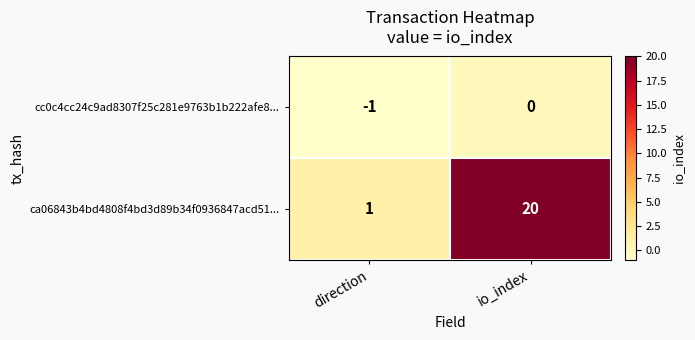

At which label is ca06843b4bd4808f4bd3d89b34f0936847acd51... closest to 10?

direction